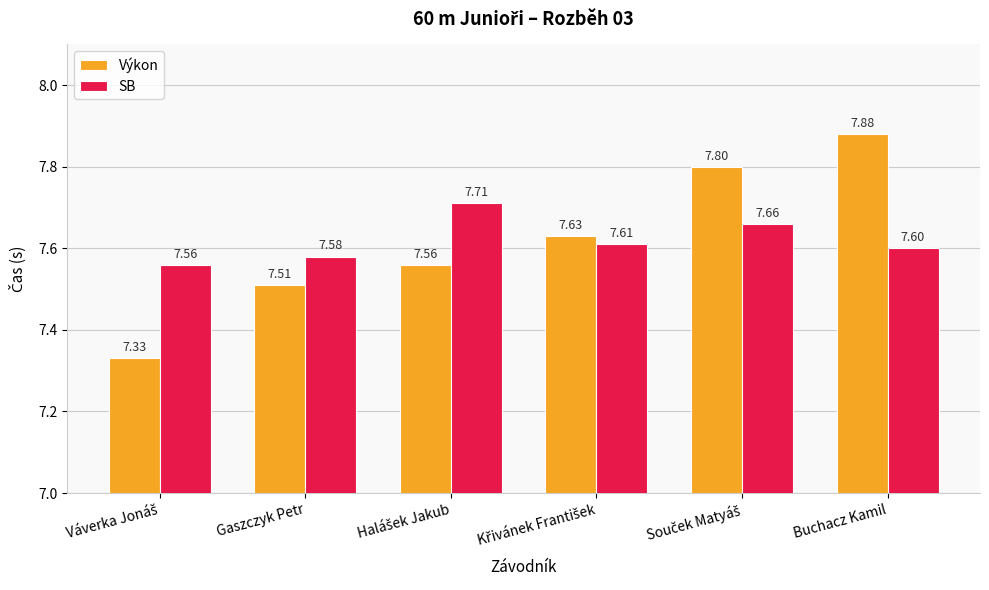

Count the Výkon values in the range 7 to 8.

6